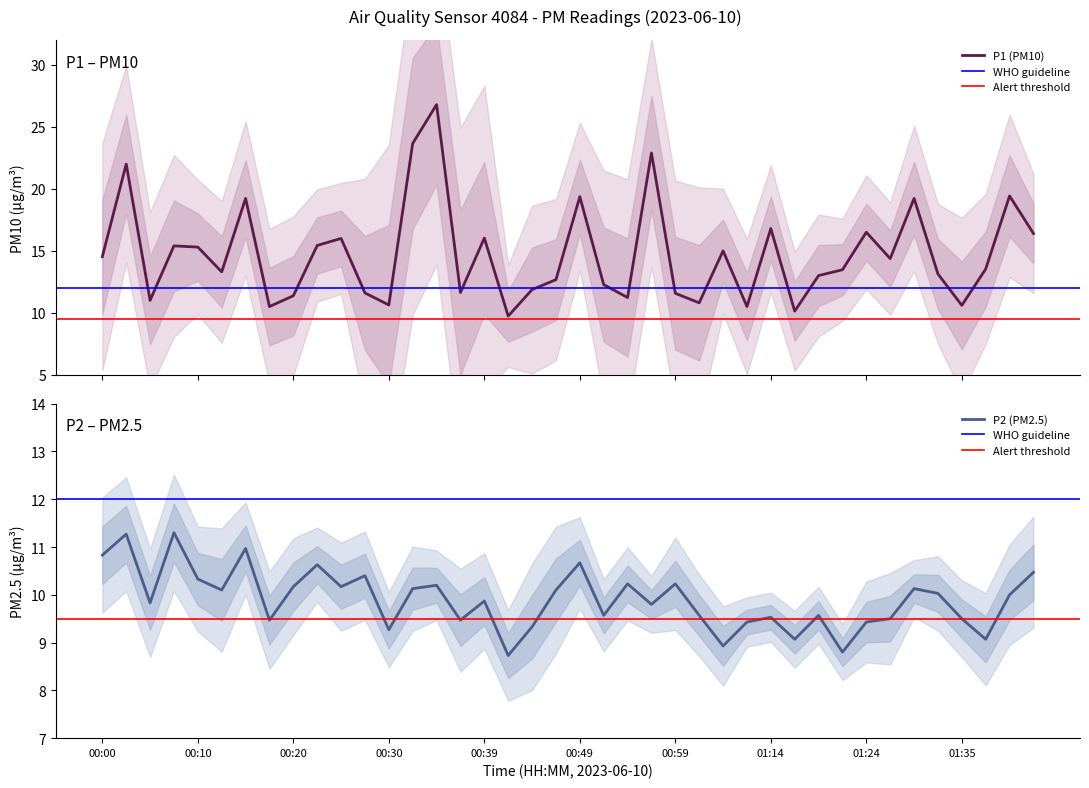

Which category has the lowest value across all series?

00:42